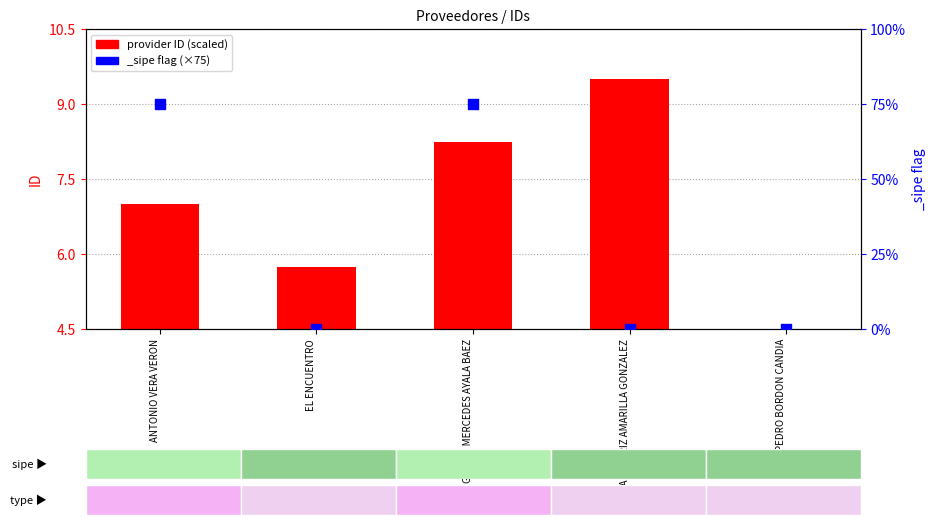

What is the change in value from GLADYS MERCEDES AYALA BAEZ to NORMA BEATRIZ AMARILLA GONZALEZ?

+1.2